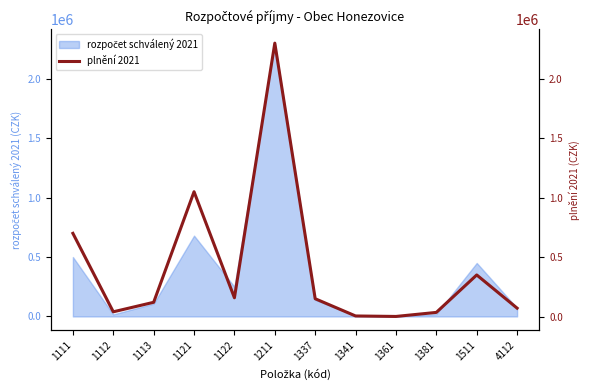

Is it true that the value at 1211 is 2300000?

True